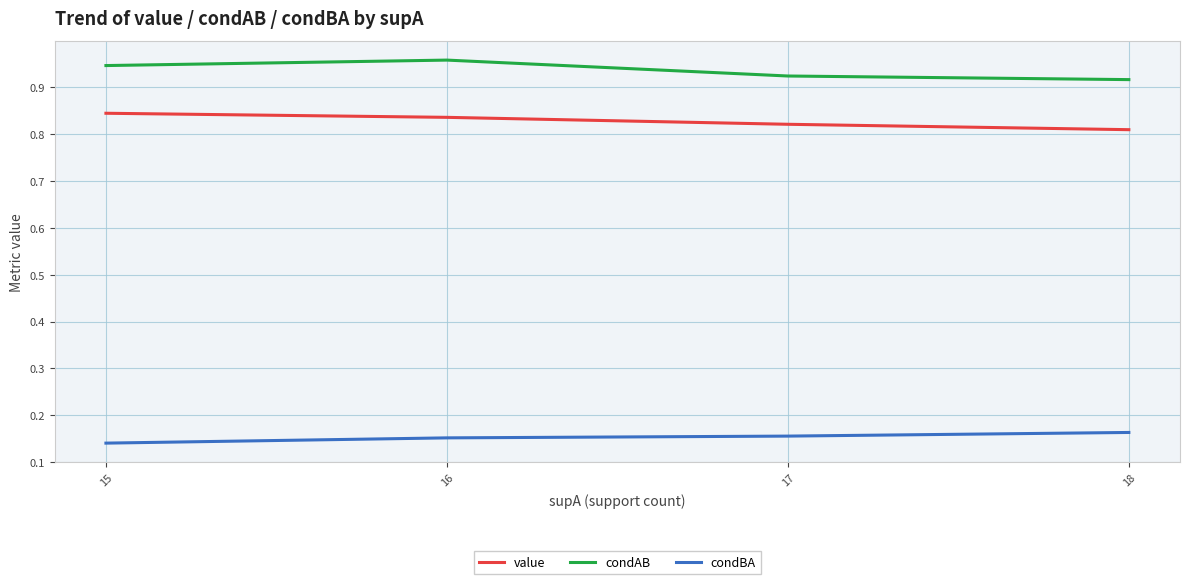

What is the sum of the value values at 18 and 15?

1.7